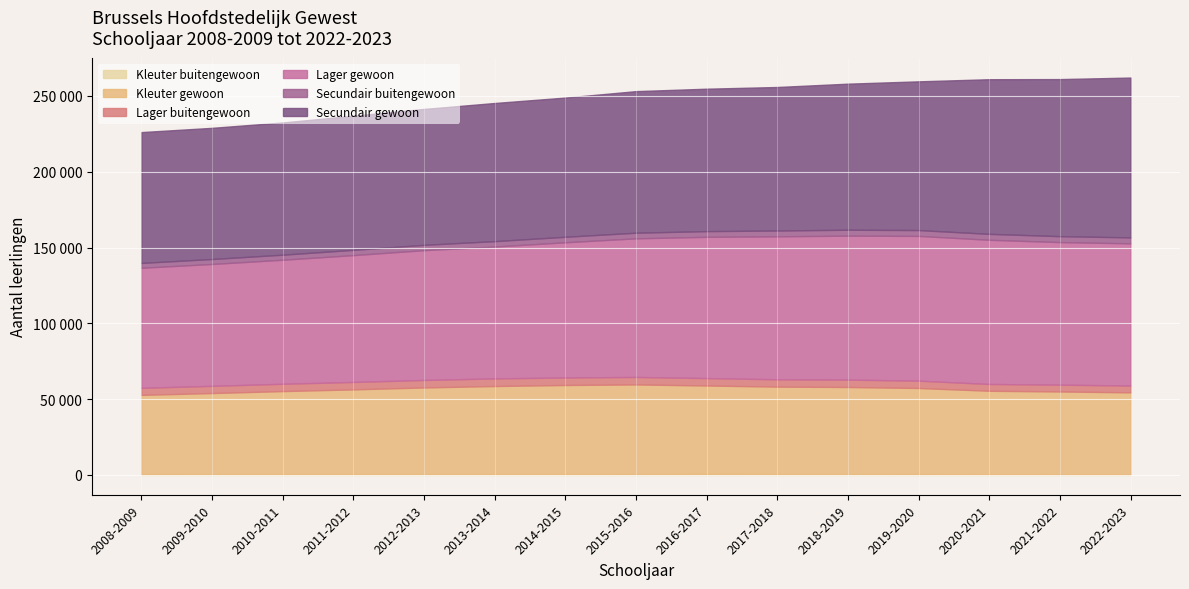

What is the value of the Lager buitengewoon point at the 13th from the left?

4473